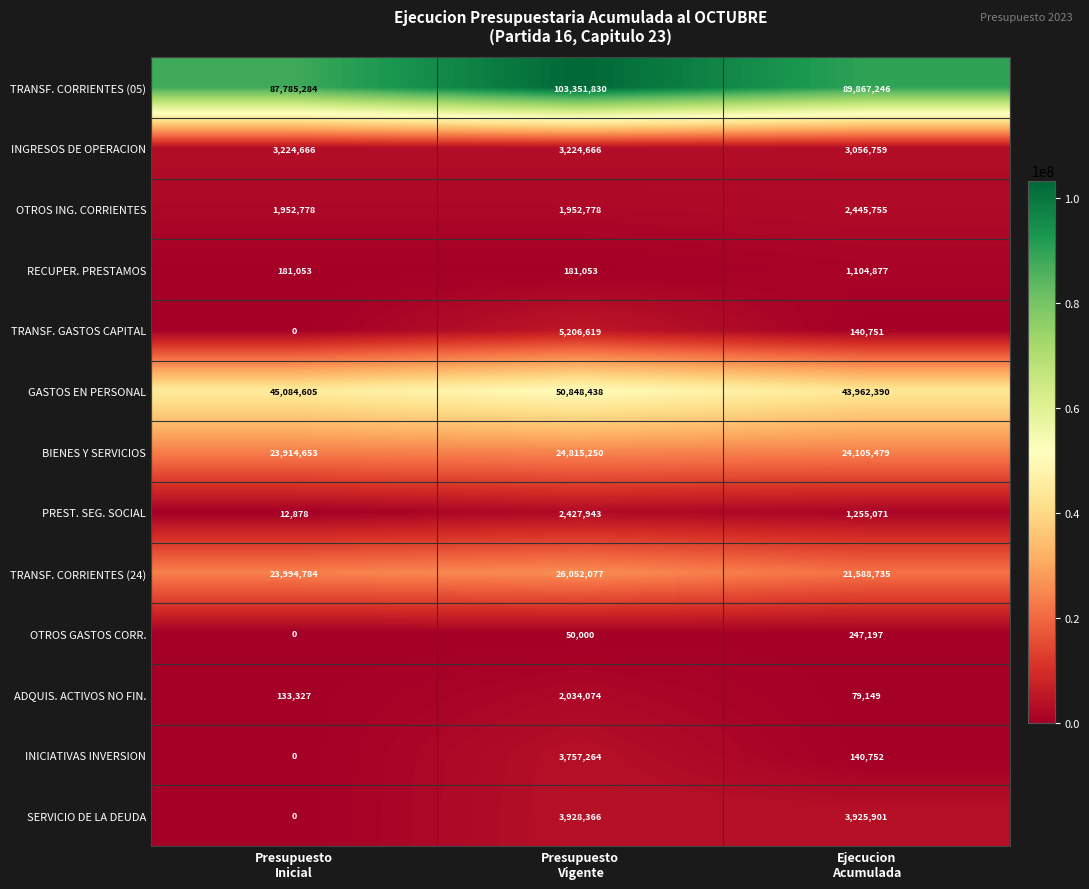

Which series has the widest spread of values?

TRANSF. CORRIENTES (05)